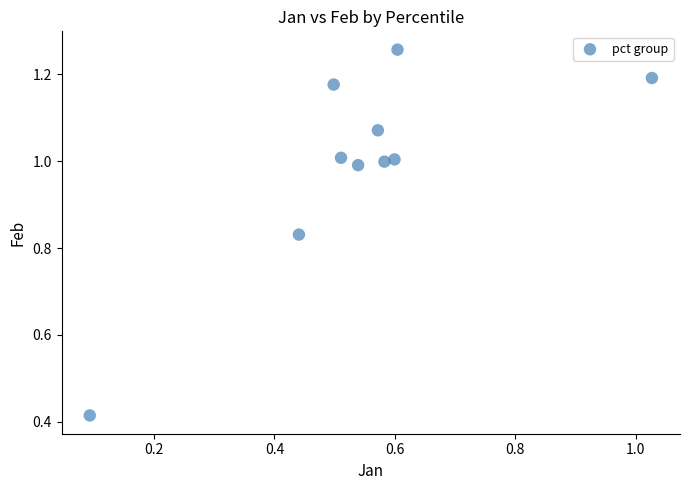

What is the average X value?

0.5